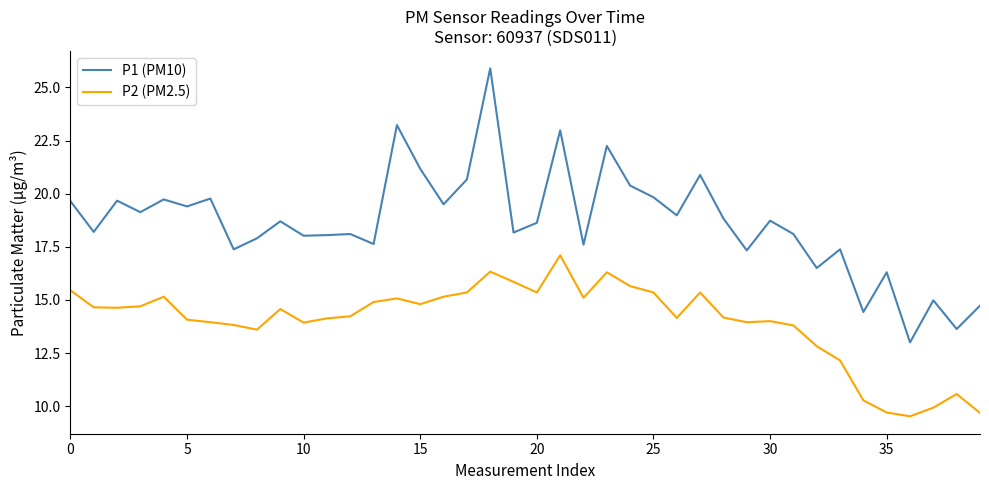

What is the smallest value displayed?

9.5